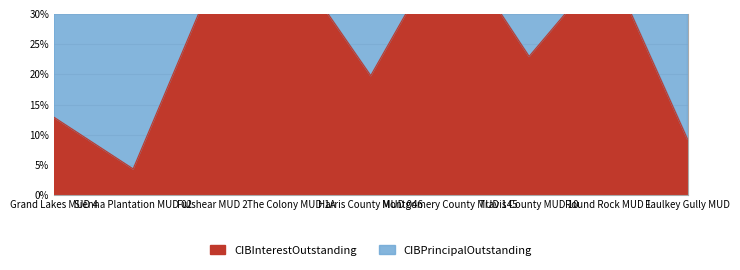

Where is the first local minimum?

Sienna Plantation MUD 02